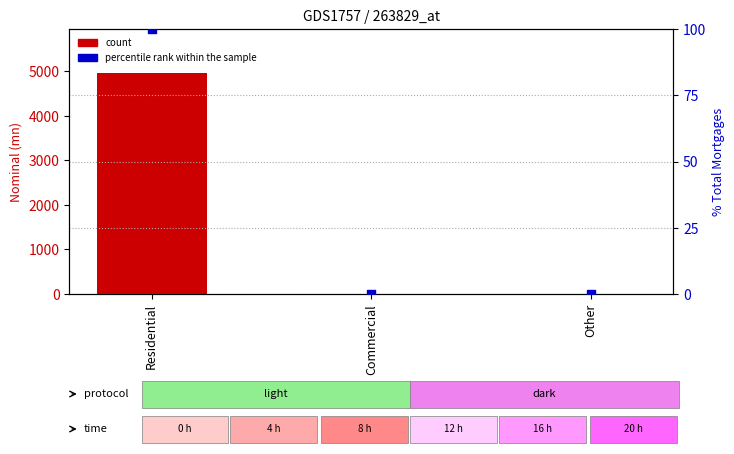

Which series contains the highest Y value?

count